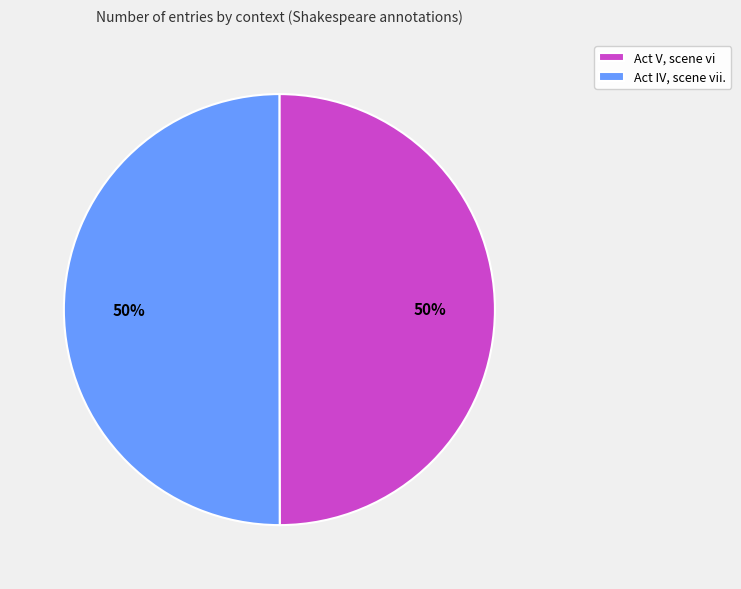

What is the ratio of the value at Act V, scene vi to the value at Act IV, scene vii.?

1.0